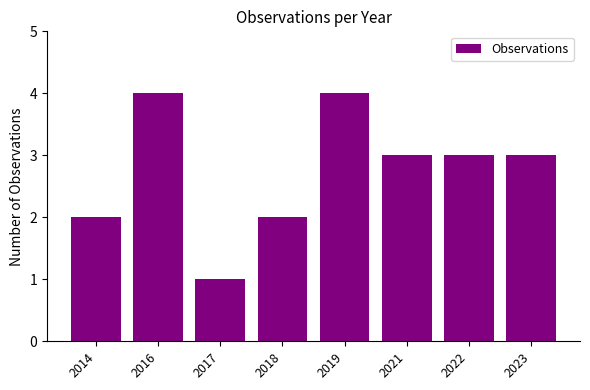

What is the ratio of the value at 2018 to the value at 2019?

0.5